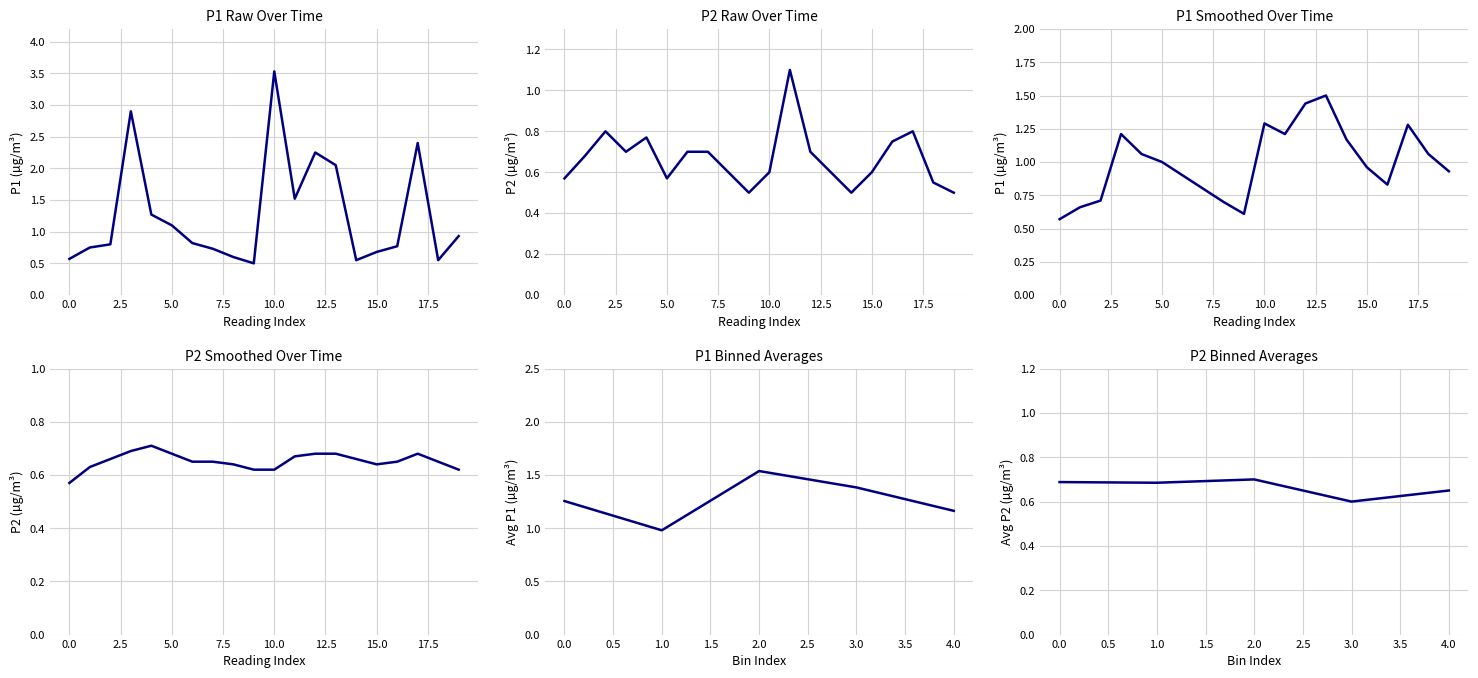

Which series has the largest total across all categories?

P1